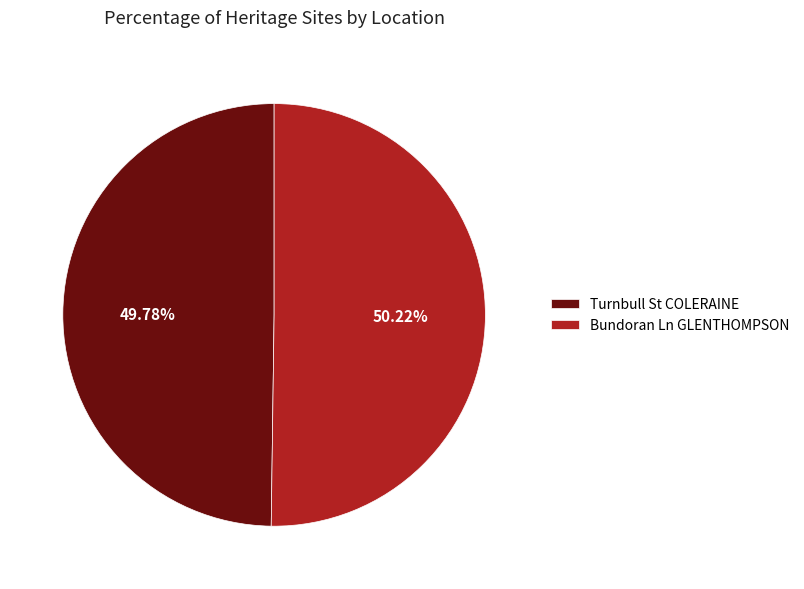

Is the sum of Turnbull St COLERAINE and Bundoran Ln GLENTHOMPSON greater than half?

Yes